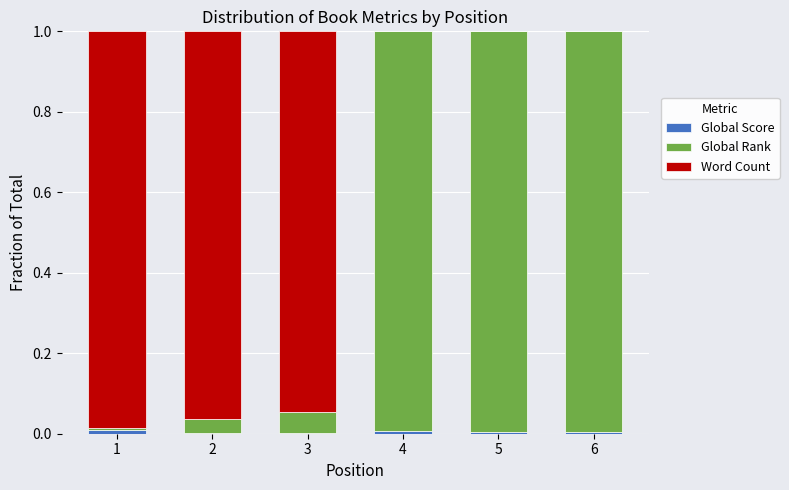

How many categories are shown in the chart?

6